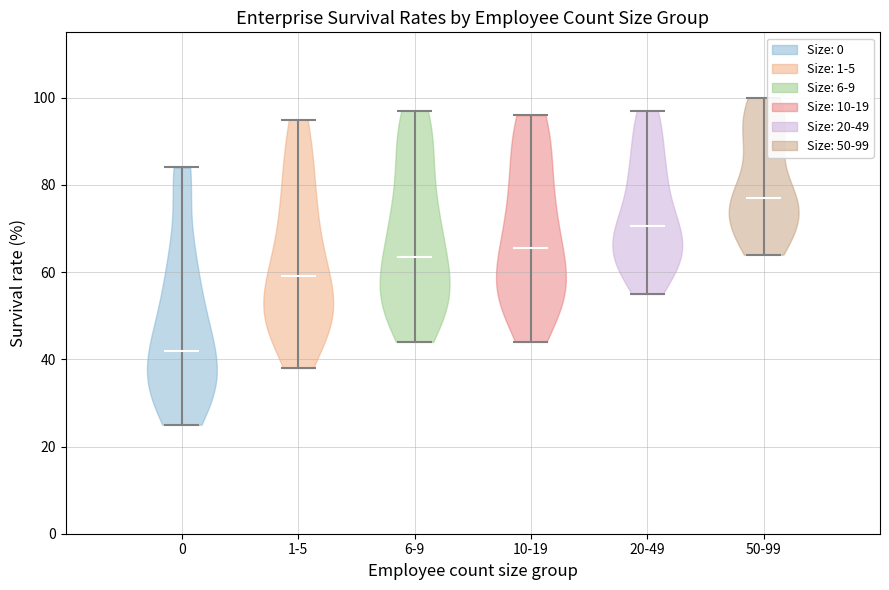

Reading left to right, read every violin against the y-axis: where its median line is, and the lowest and highest points it reaches. The values are not printed on the chart, so give them approximately, as read against the axis.

0: median line 42, lowest point 26, highest point 84
1-5: median line 60, lowest point 38, highest point 96
6-9: median line 64, lowest point 44, highest point 98
10-19: median line 66, lowest point 44, highest point 96
20-49: median line 70, lowest point 56, highest point 98
50-99: median line 78, lowest point 64, highest point 100